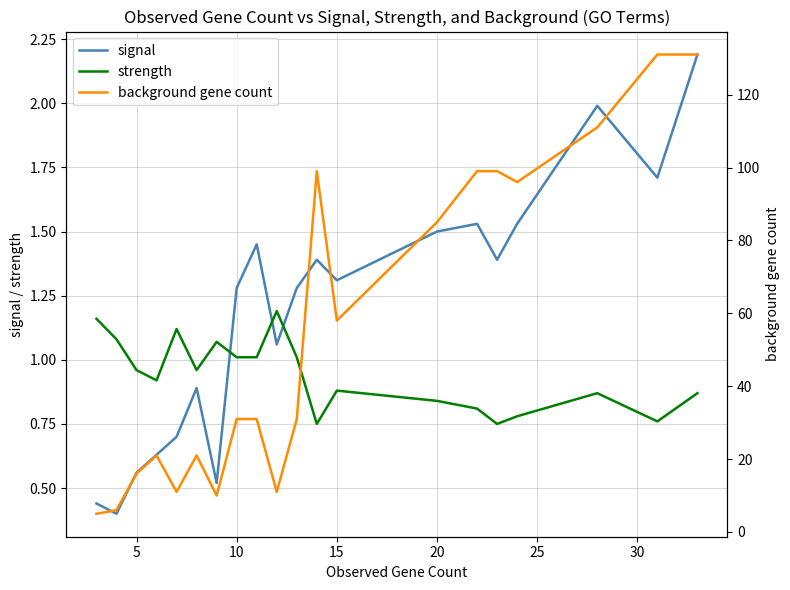

What are all the series names shown in the legend?

signal, strength, background gene count